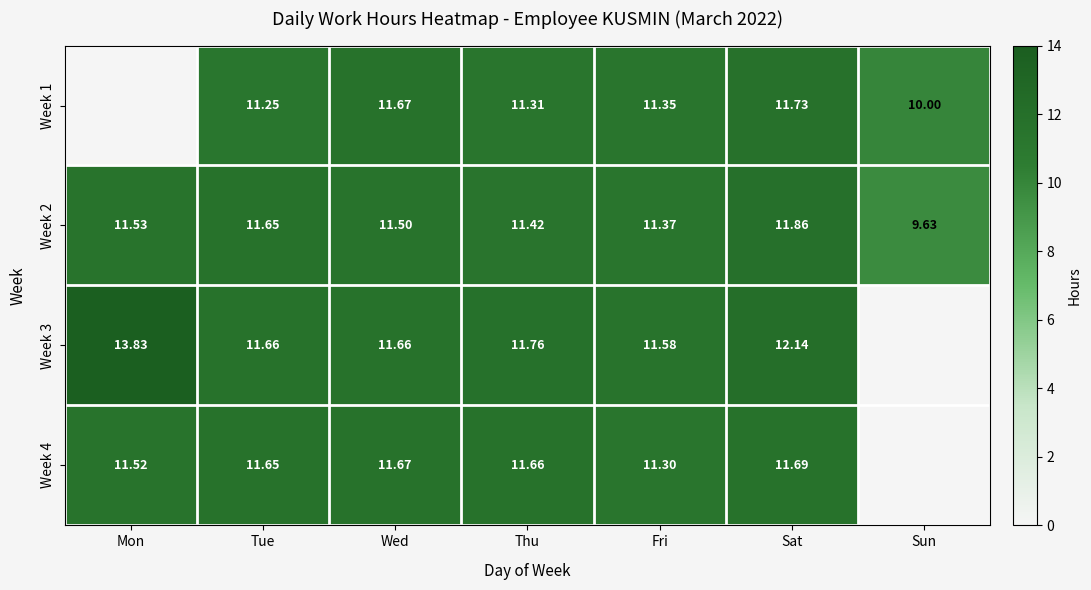

Which series has the largest range (max minus min)?

Week 3